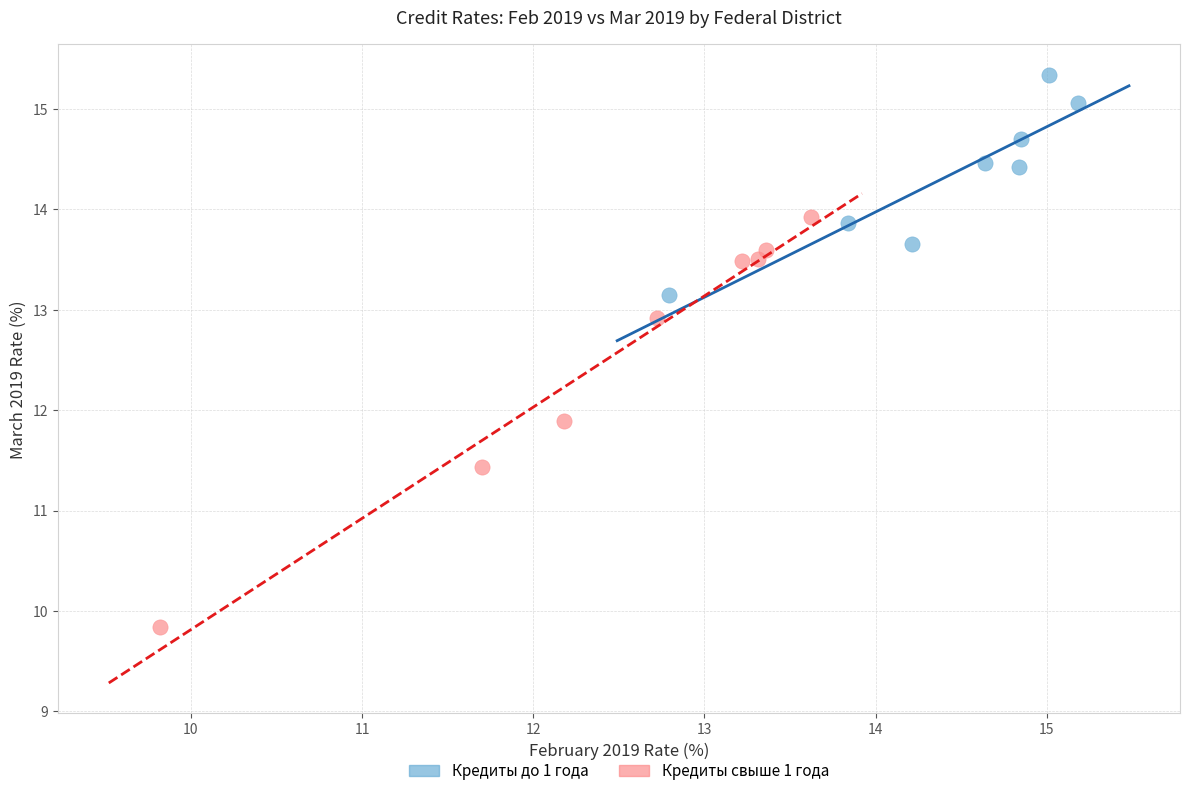

Which series contains the highest Y value?

Кредиты до 1 года